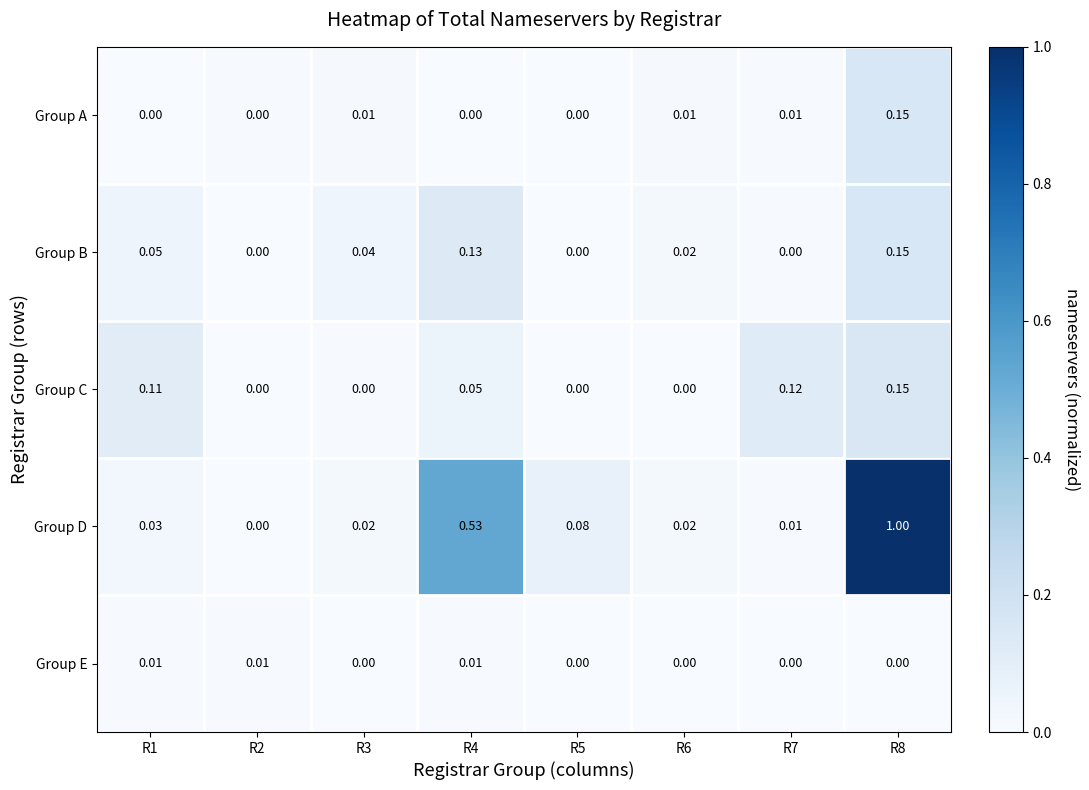

Rank the series at R1 from highest to lowest value.

Group C, Group B, Group D, Group E, Group A